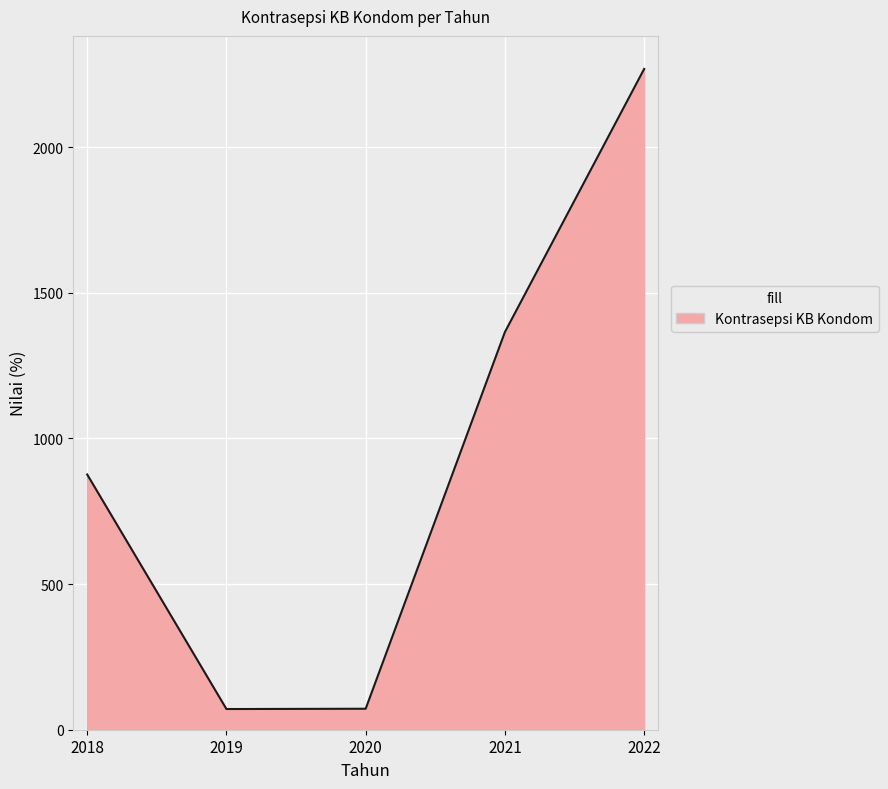

Does the chart have visible grid lines?

Yes